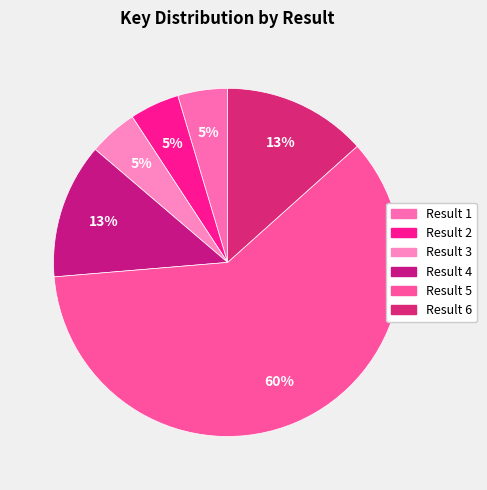

How many segments does this pie chart have?

6